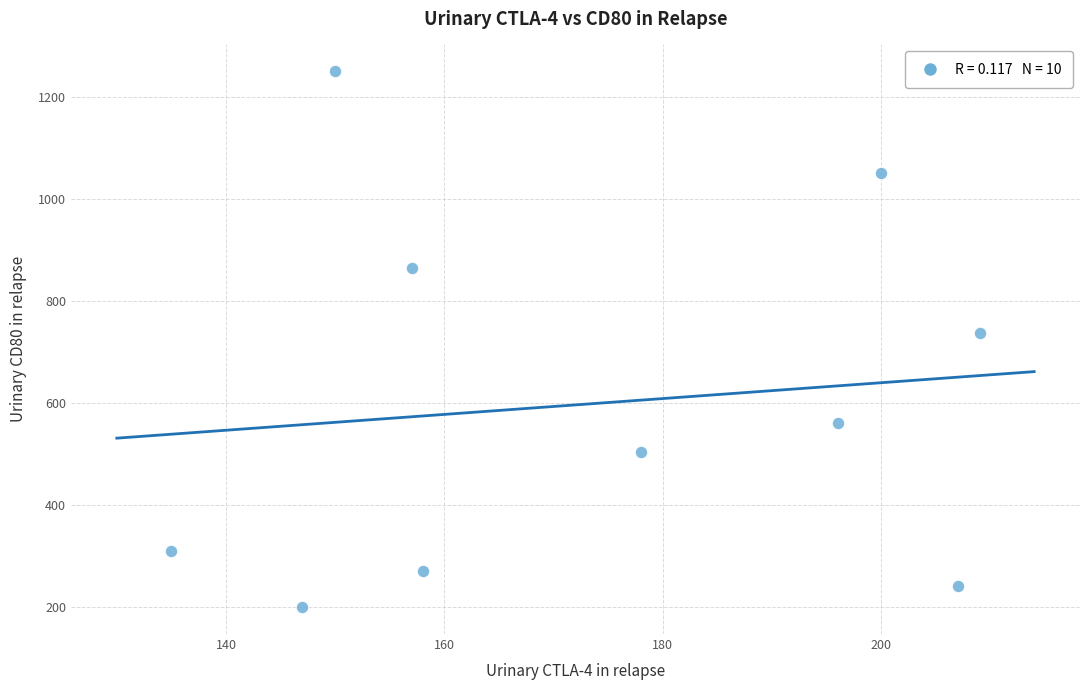

What is the range of Y values (max minus min)?

1051